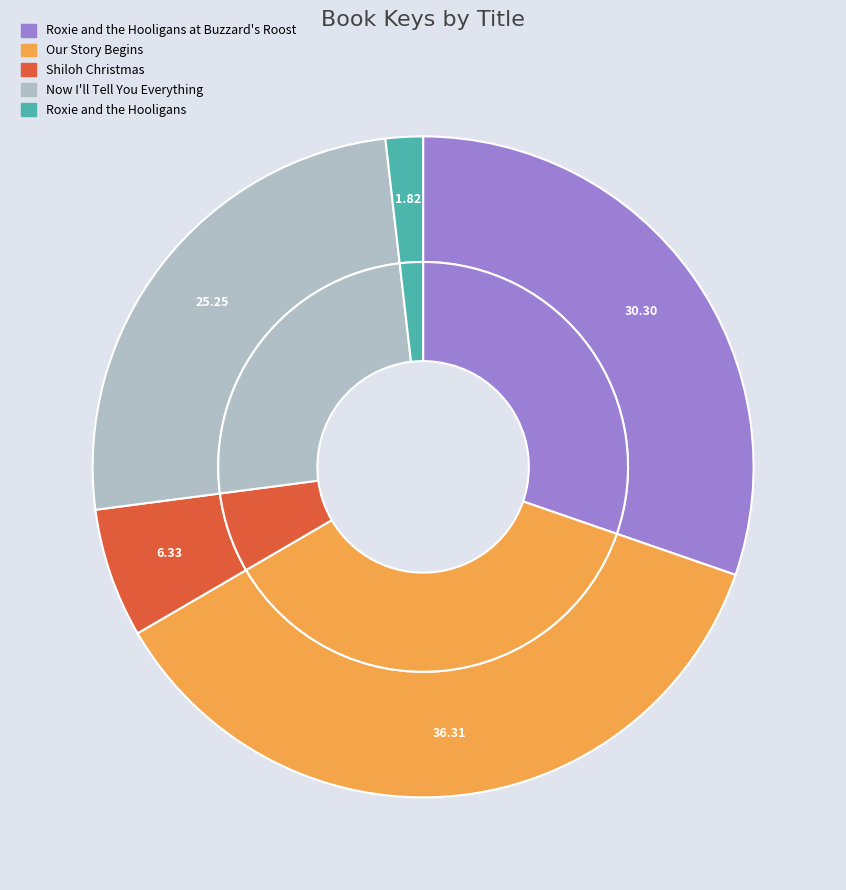

Approximately how many times larger is the value at Roxie and the Hooligans at Buzzard's Roost compared to Now I'll Tell You Everything?

1.2